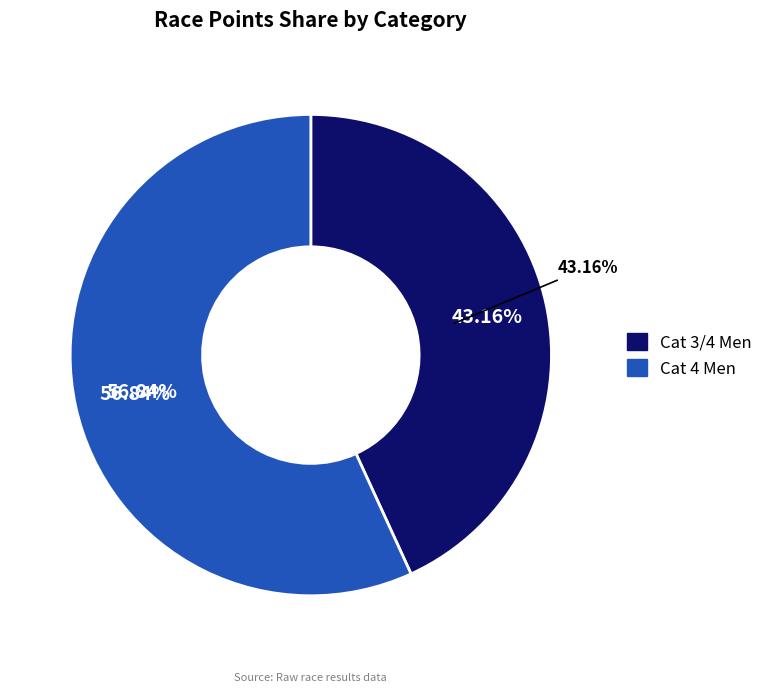

To the nearest percent, what portion does Cat 3/4 Men represent?

43%